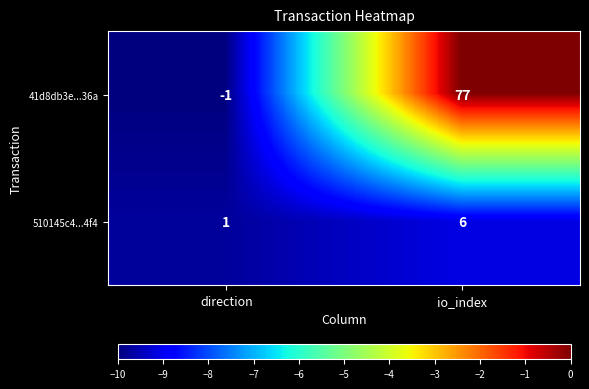

At direction, list the series in order from largest to smallest.

510145c4...4f4, 41d8db3e...36a